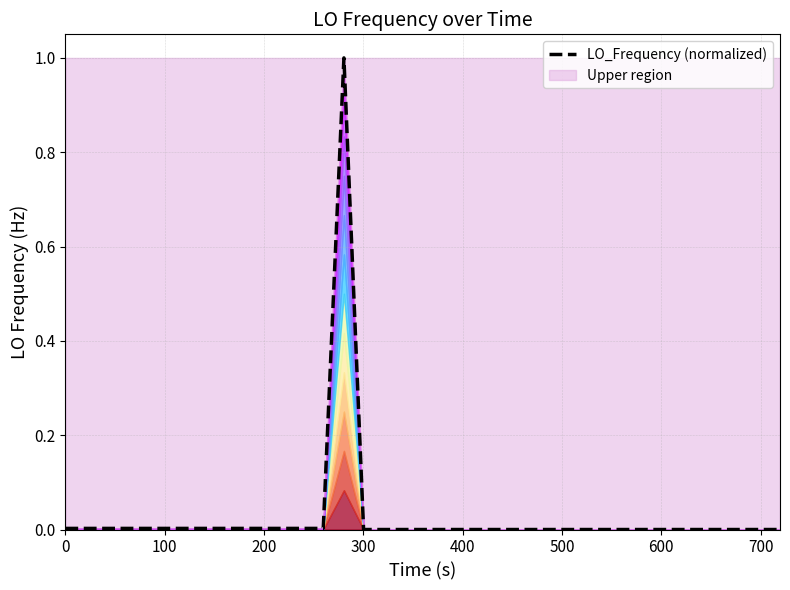

The chart shows a value of 0.0 at 9. True or false?

False